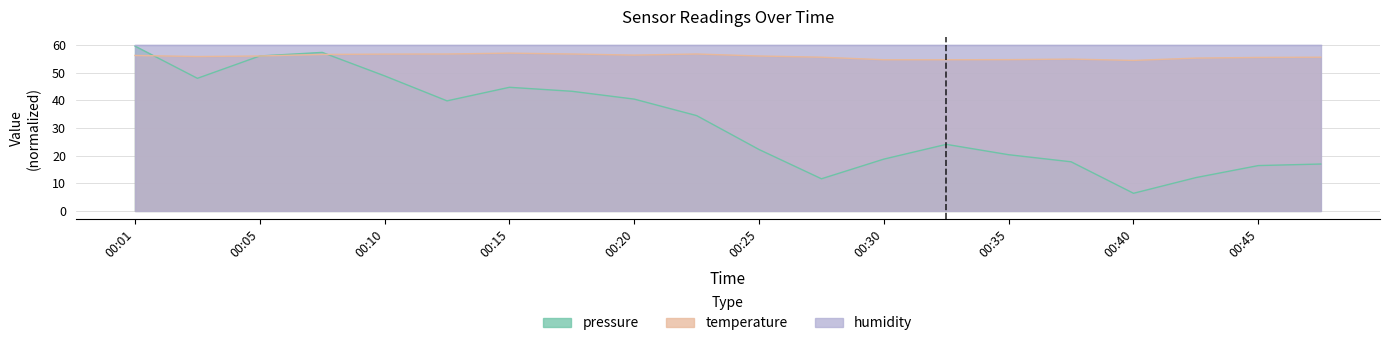

True or false: pressure has a value of 56.1 at 00:05.

True